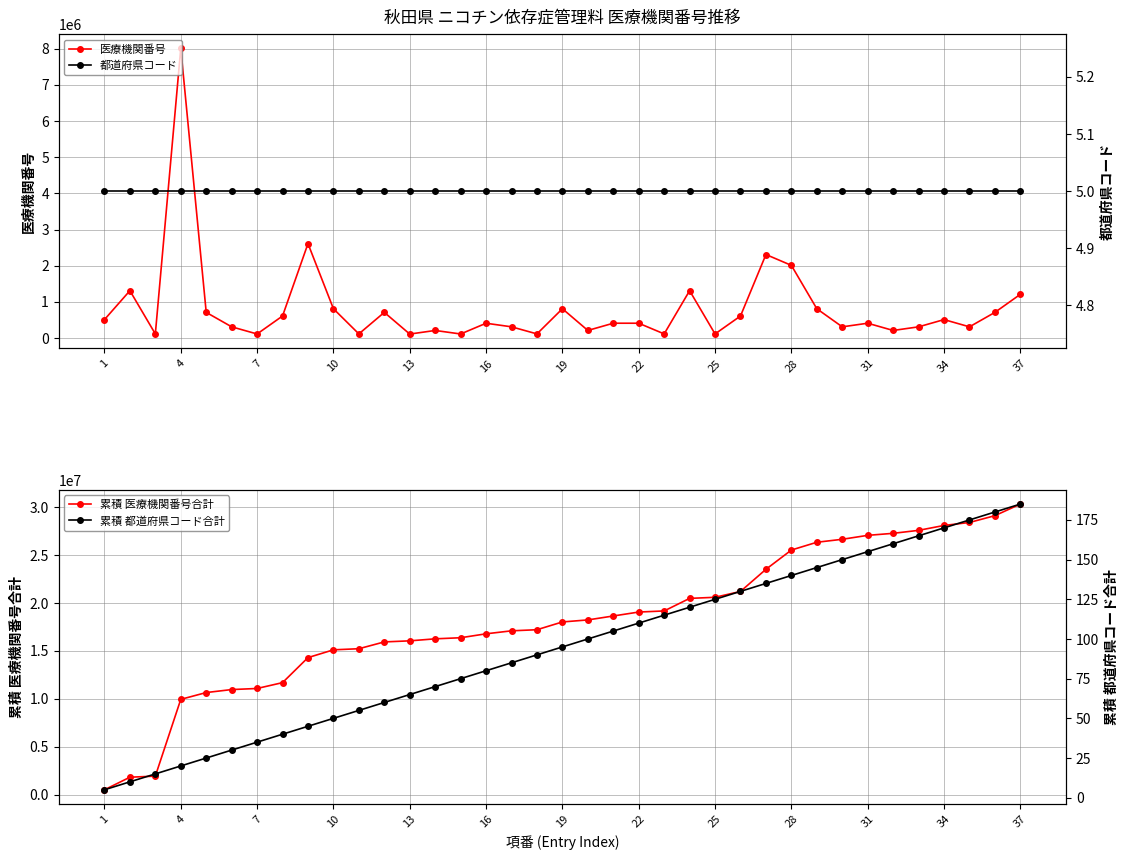

The 累積 医療機関番号合計 series shows 16051582 at 13. True or false?

True